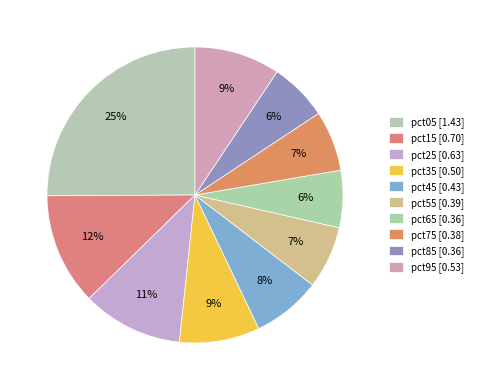

The pct55 slice represents 1% of the pie. True or false?

False